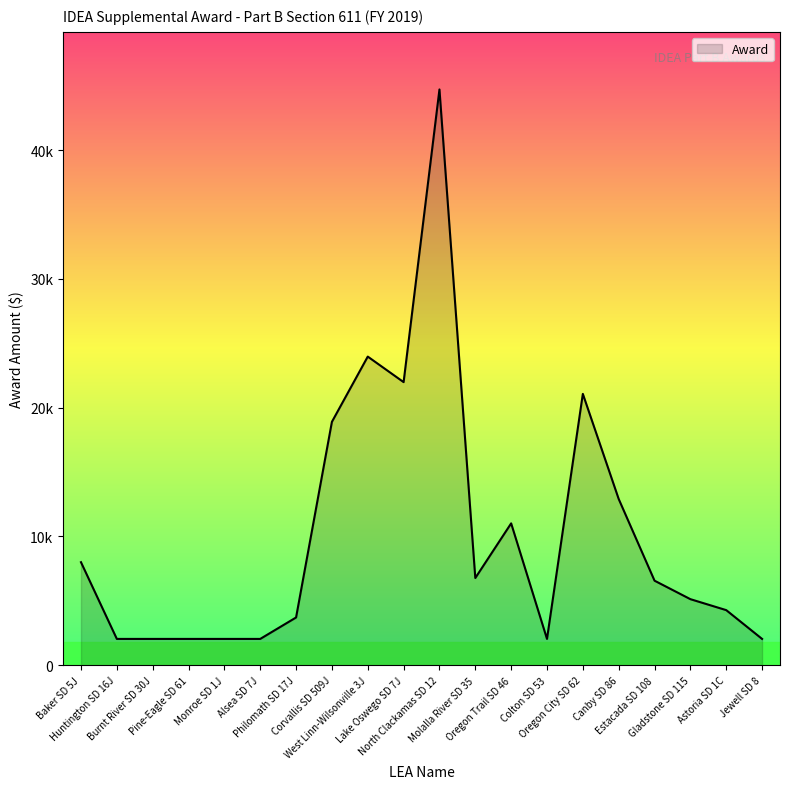

What is the label of the 14th point from the right?

Philomath SD 17J